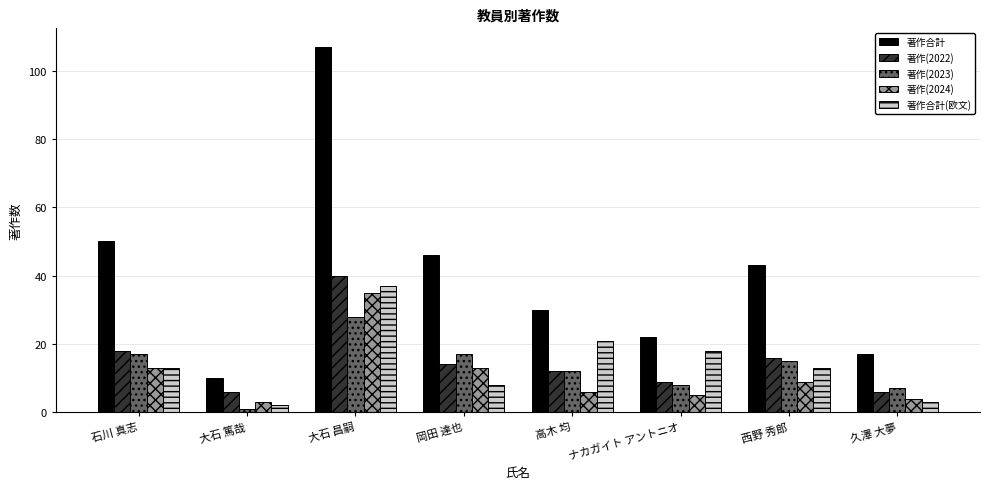

Is the value of 著作合計(欧文) at 大石 篤哉 greater than the value of 著作(2023) at 高木 均?

No